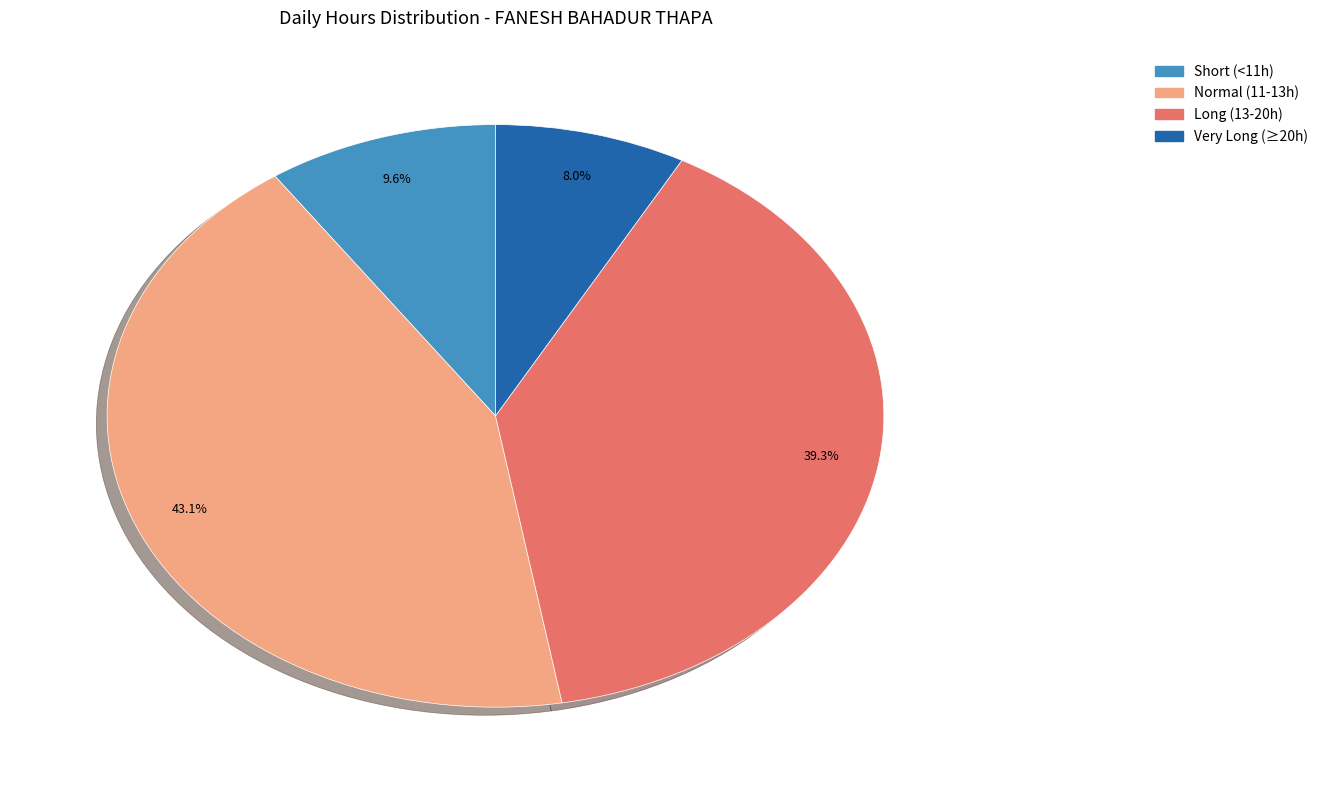

Is Long (13-20h) the majority of the pie?

No